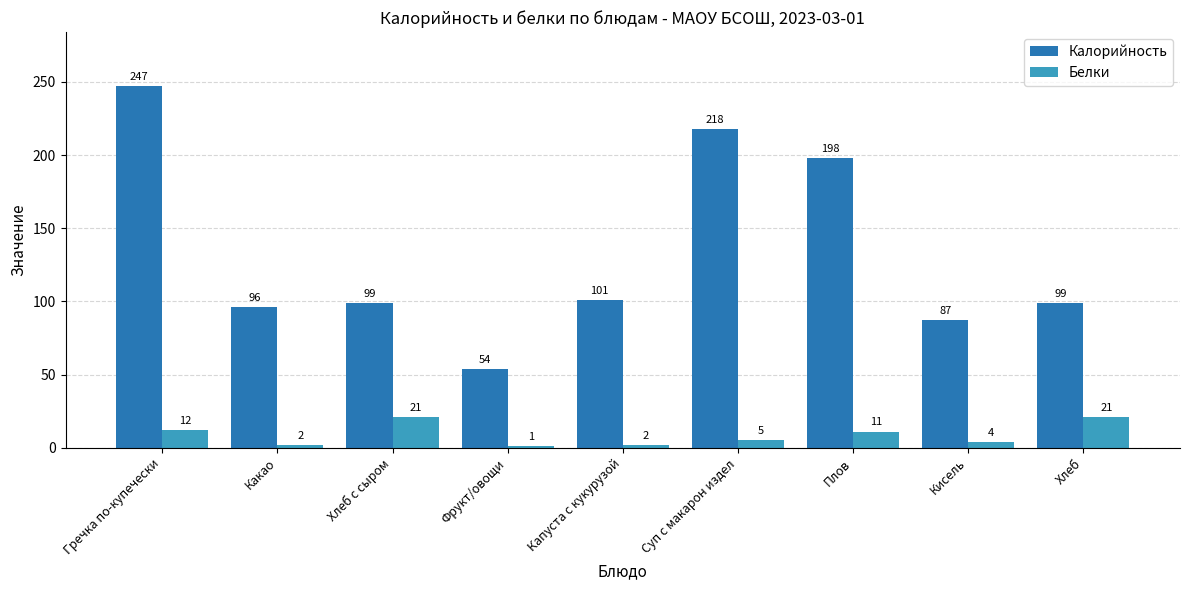

What is the highest value of the Белки series?

21